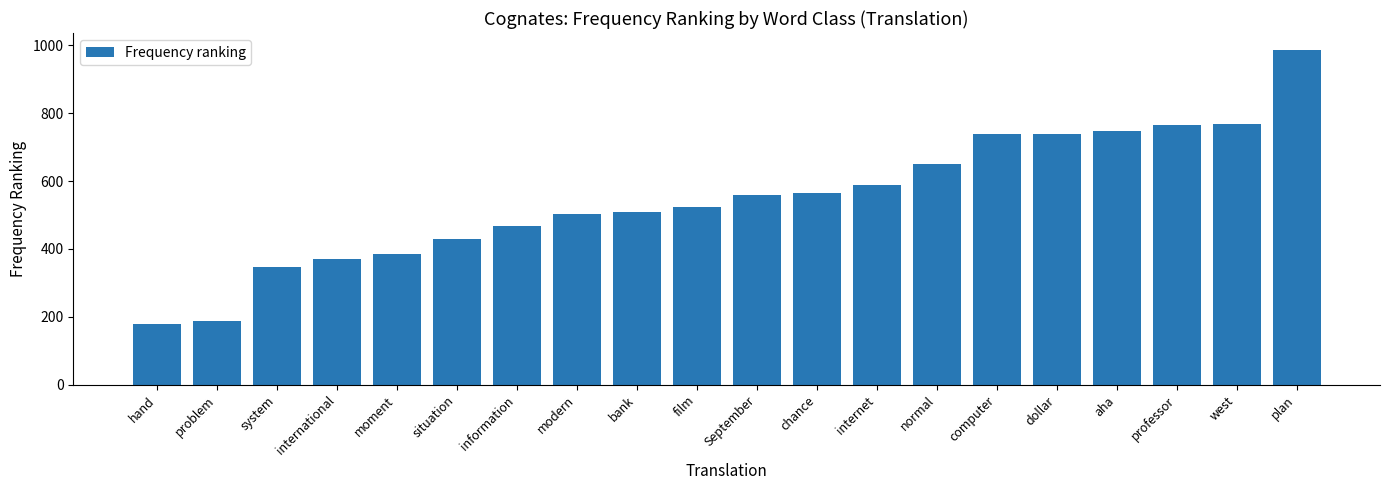

What is the change in value from September to dollar?

+180